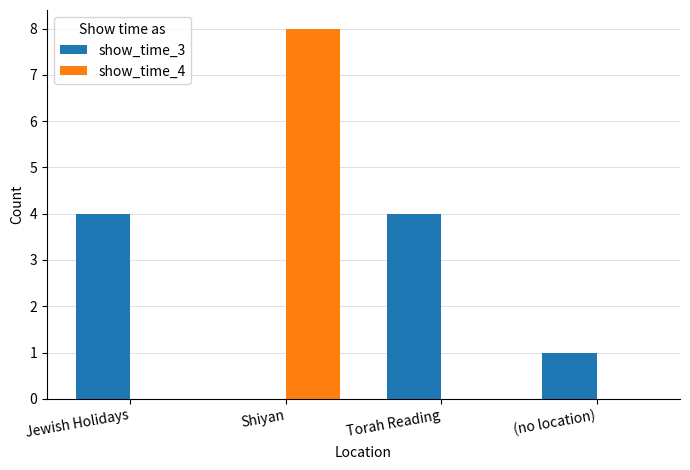

What is the sum of the show_time_3 values at Jewish Holidays and Torah Reading?

8